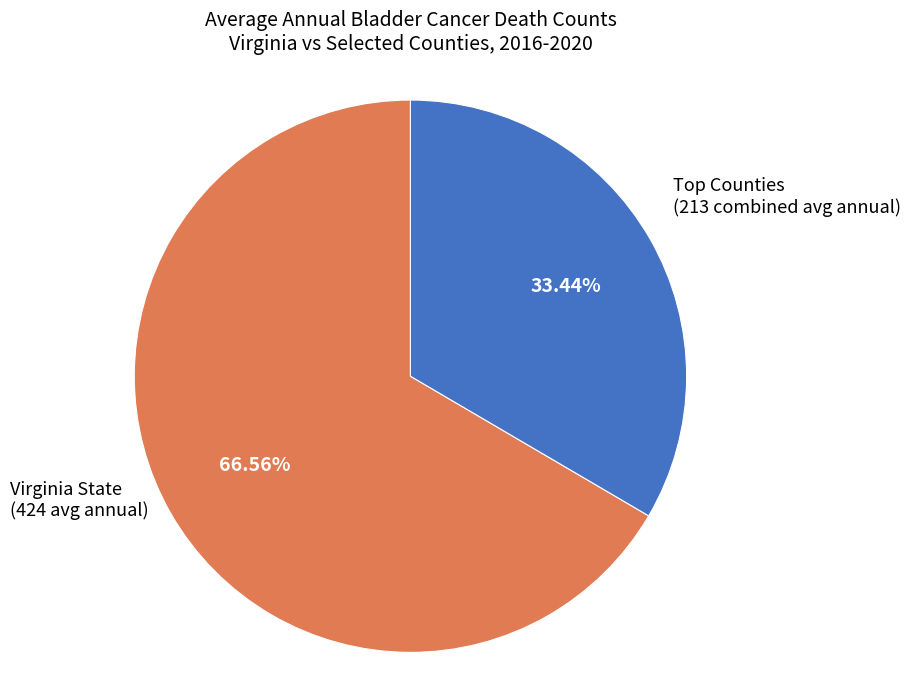

How many segments does this pie chart have?

2